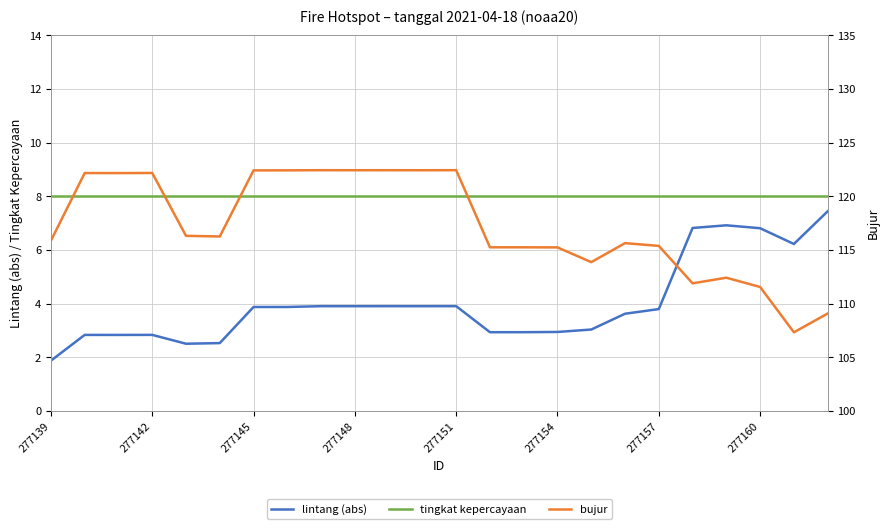

True or false: tingkat kepercayaan and lintang (abs) intersect in this chart.

False